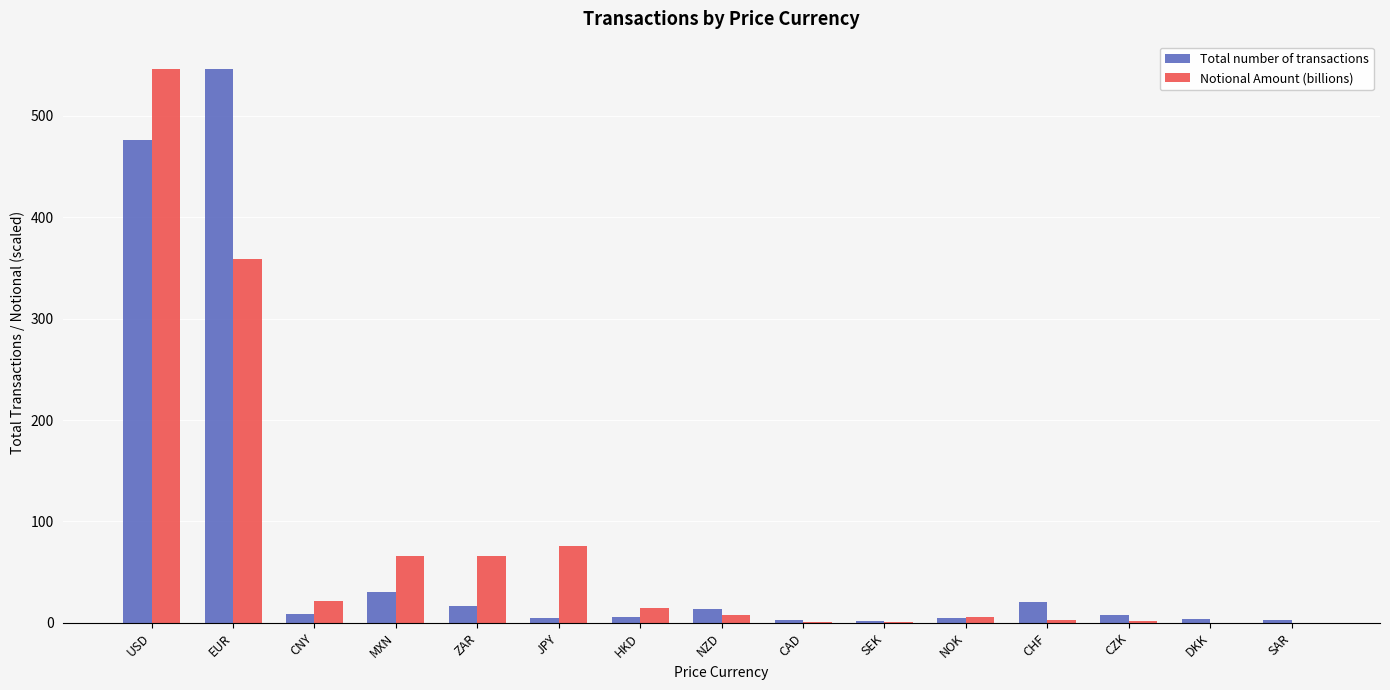

How many categories are shown in the chart?

15